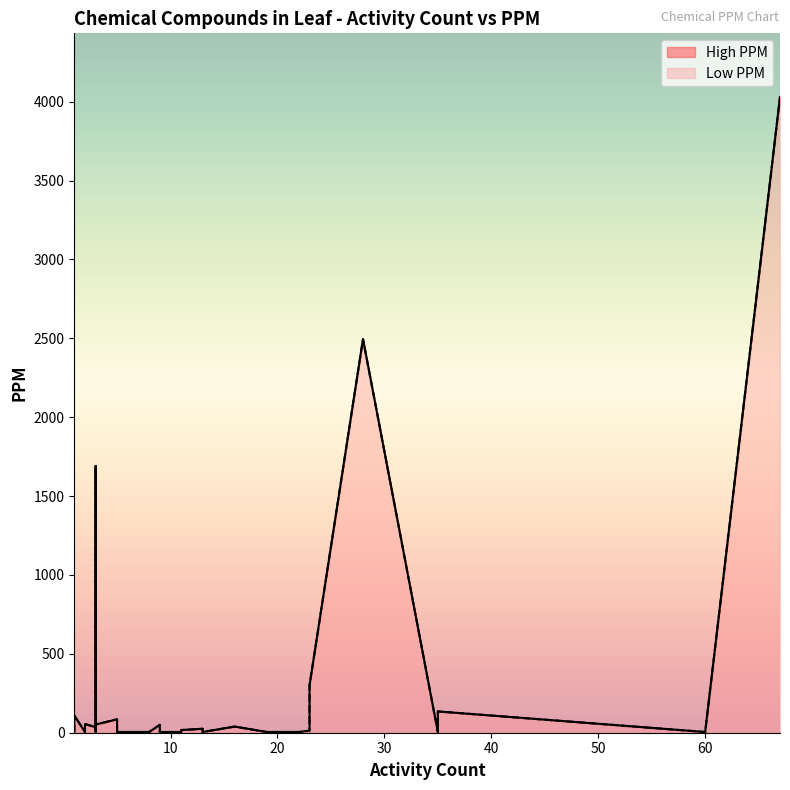

True or false: Low PPM and High PPM cross at least once.

False